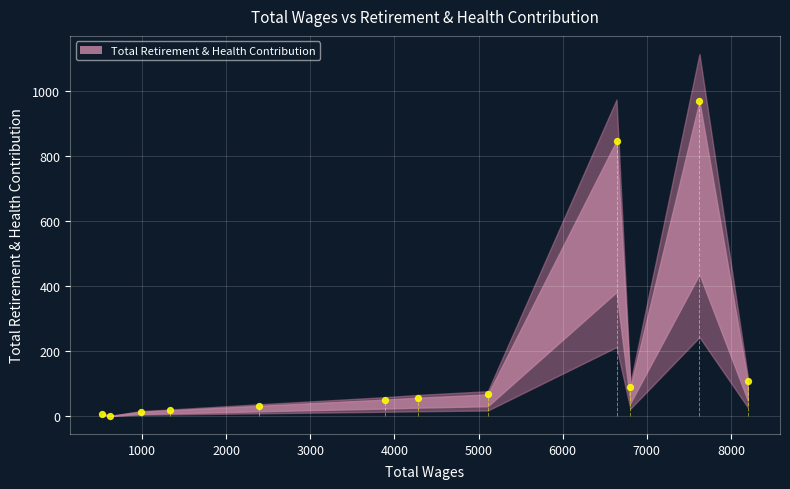

What Y value in the scatter plot is closest to 484?

847